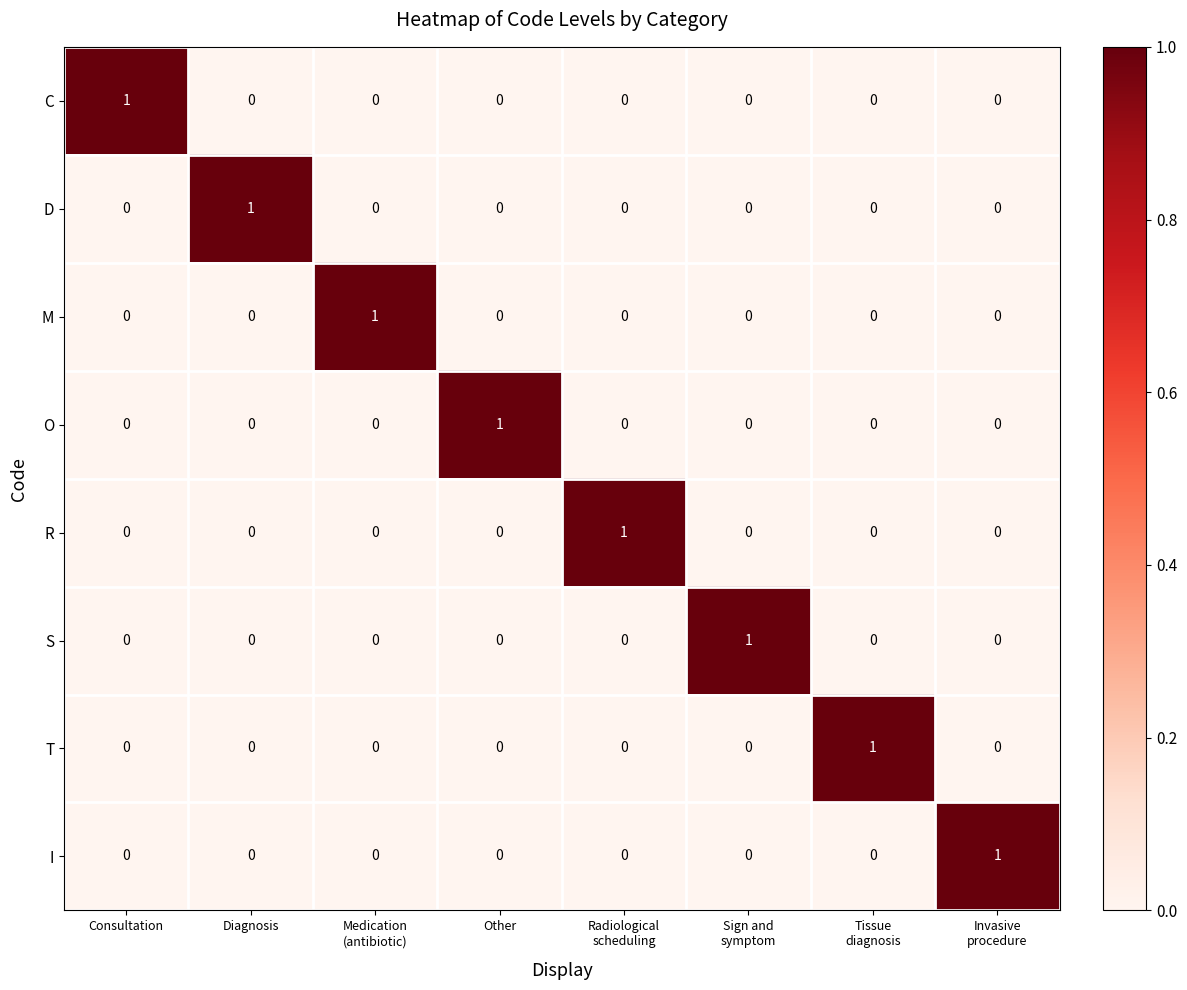

Count the M values in the range 0 to 1.

8